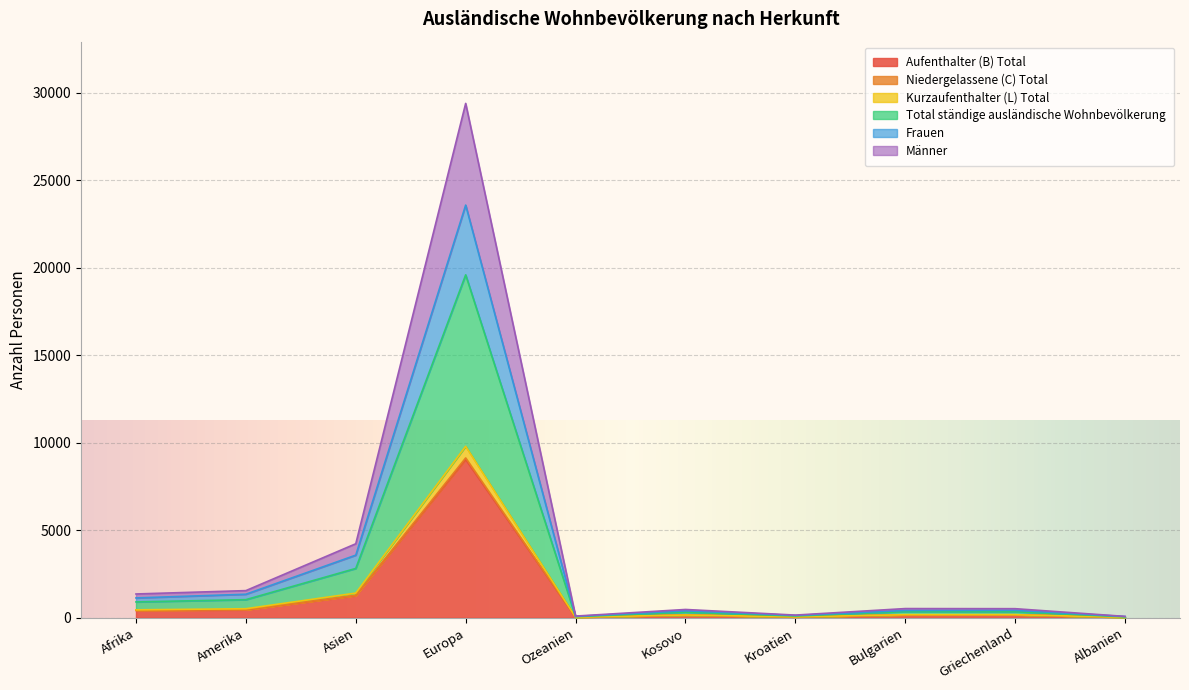

What are all the series names shown in the legend?

Aufenthalter (B) Total, Niedergelassene (C) Total, Kurzaufenthalter (L) Total, Total ständige ausländische Wohnbevölkerung, Frauen, Männer